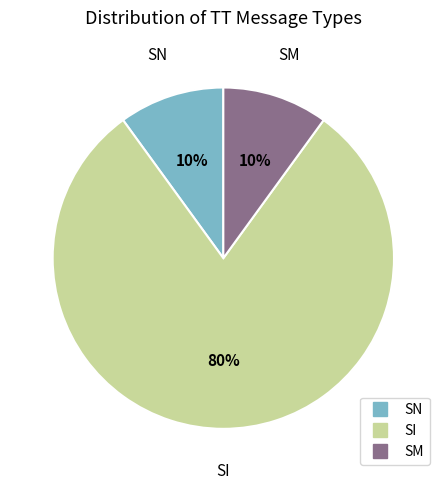

What is the largest slice in the pie chart?

SI